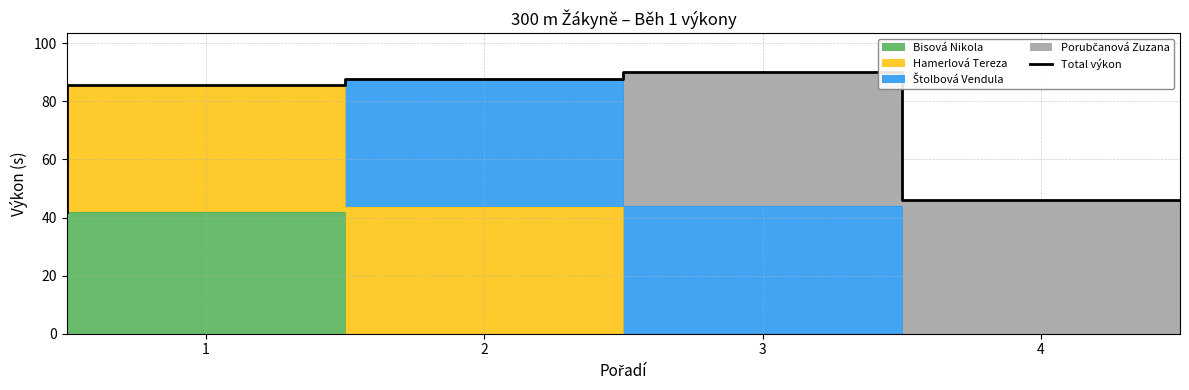

Which has a higher value, 4 or 4?

4